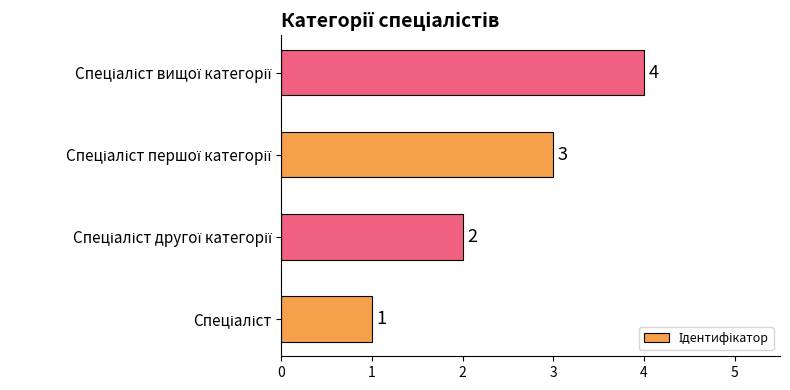

How many data points are less than 3?

2